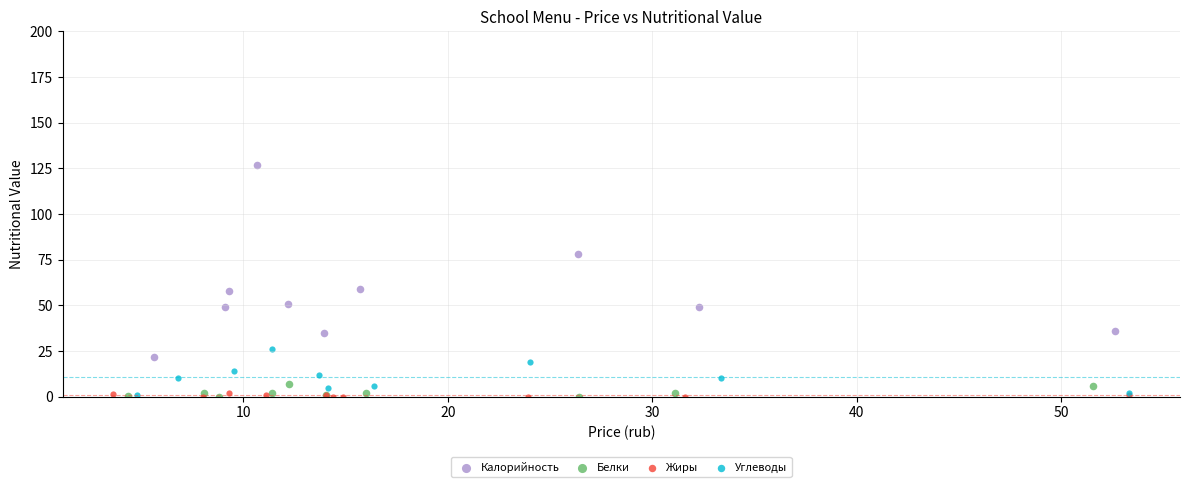

Which series reaches the maximum Y coordinate?

Калорийность